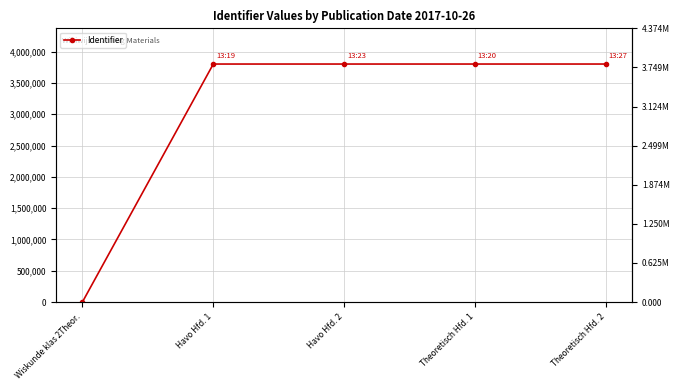

Which category has the lowest value across all series?

Wiskunde klas 2Theor.